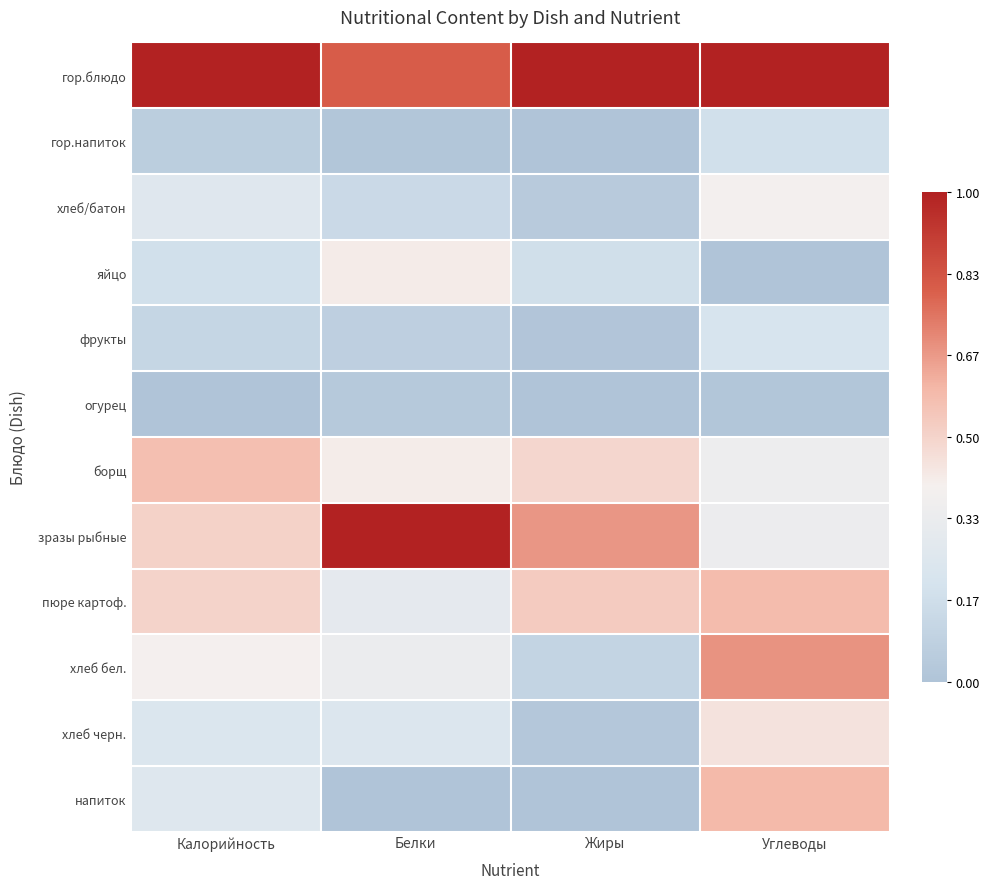

At which category is the sum across all series the highest?

Углеводы